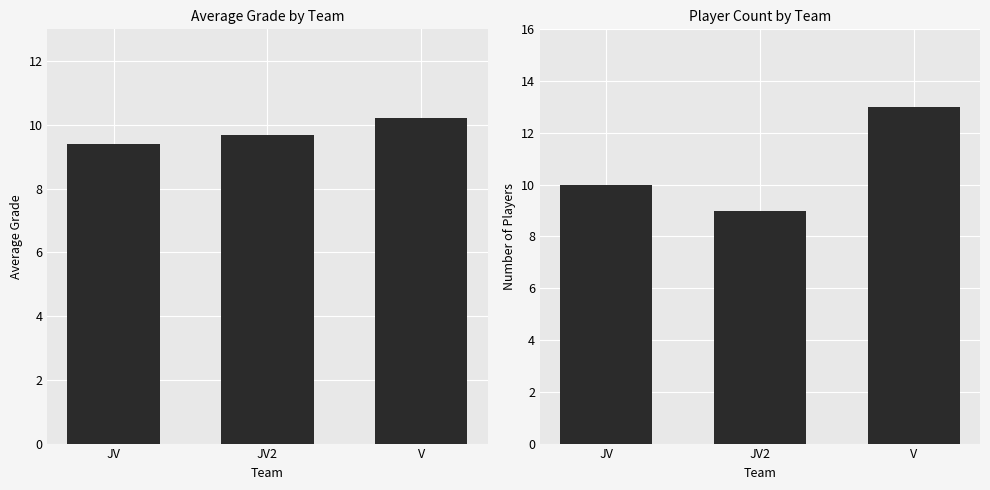

Reading right to left, list all the values displayed in this chart.

Average Grade: V=10.2	JV2=9.7	JV=9.4
Number of Players: V=13.0	JV2=9.0	JV=10.0